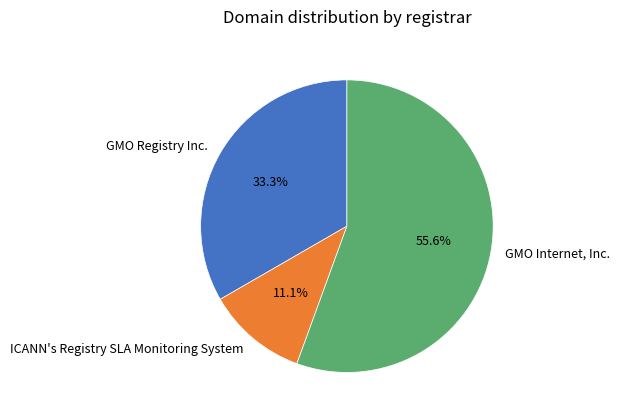

Does any single category account for the majority?

Yes